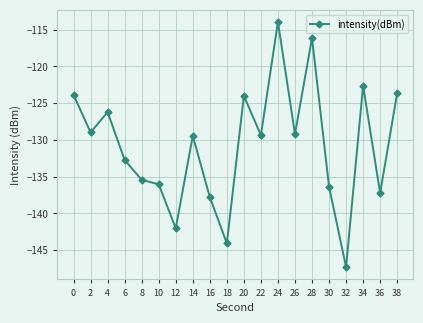

The chart shows a value of -66.5 at 38. True or false?

False